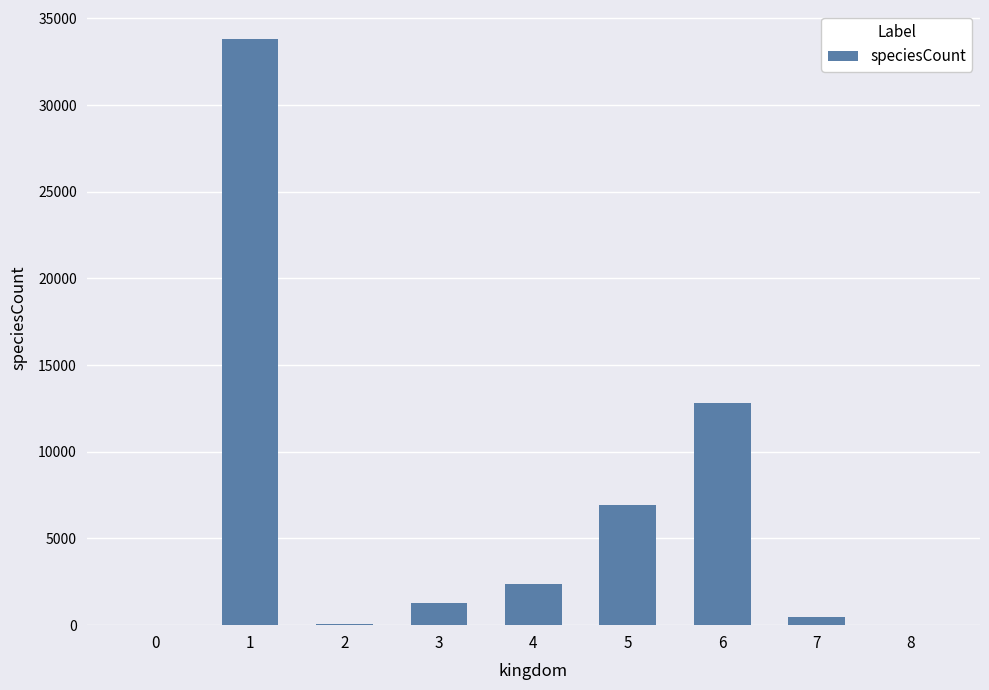

What is the maximum value shown in the chart?

33792